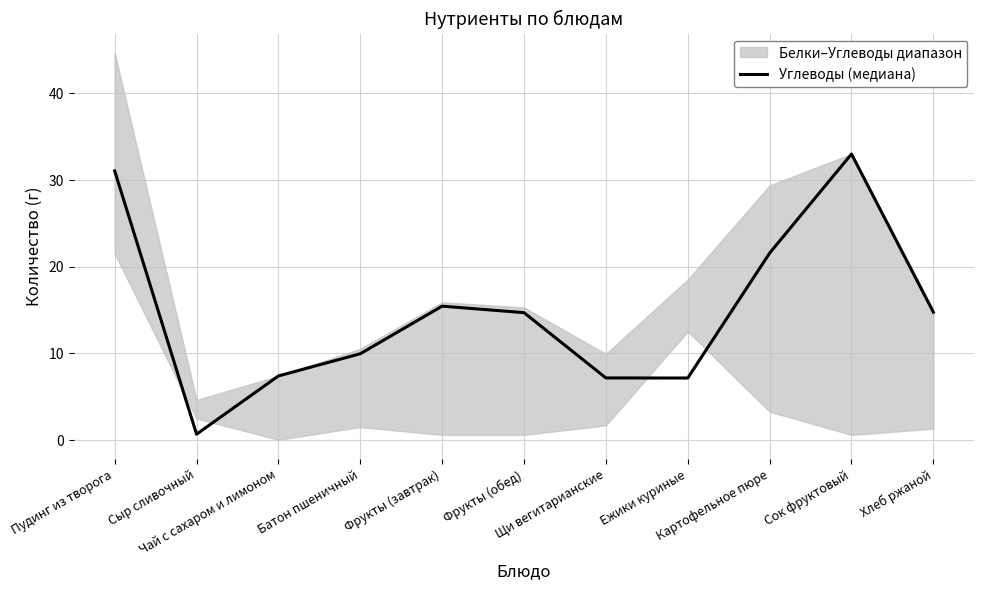

Reading left to right, extract all data points from this chart.

Пудинг из творога=31.1	Сыр сливочный=0.7	Чай с сахаром и лимоном=7.4	Батон пшеничный=10.0	Фрукты (завтрак)=15.4	Фрукты (обед)=14.7	Щи вегитарианские=7.2	Ежики куриные=7.2	Картофельное пюре=21.6	Сок фруктовый=33.0	Хлеб ржаной=14.8